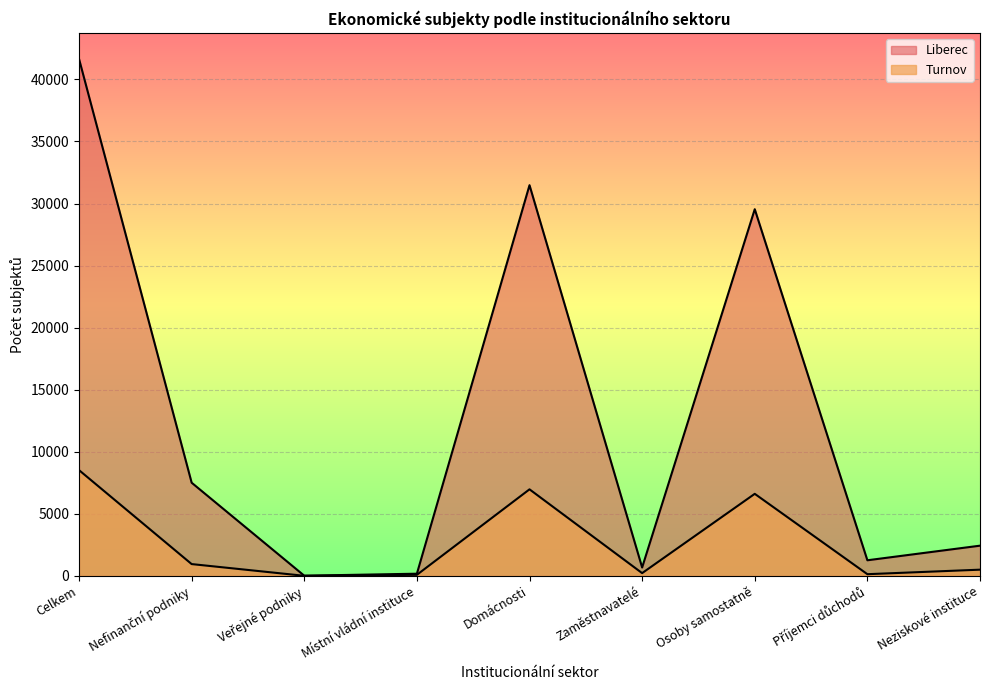

At which category does Turnov reach its first local peak?

Domácnosti